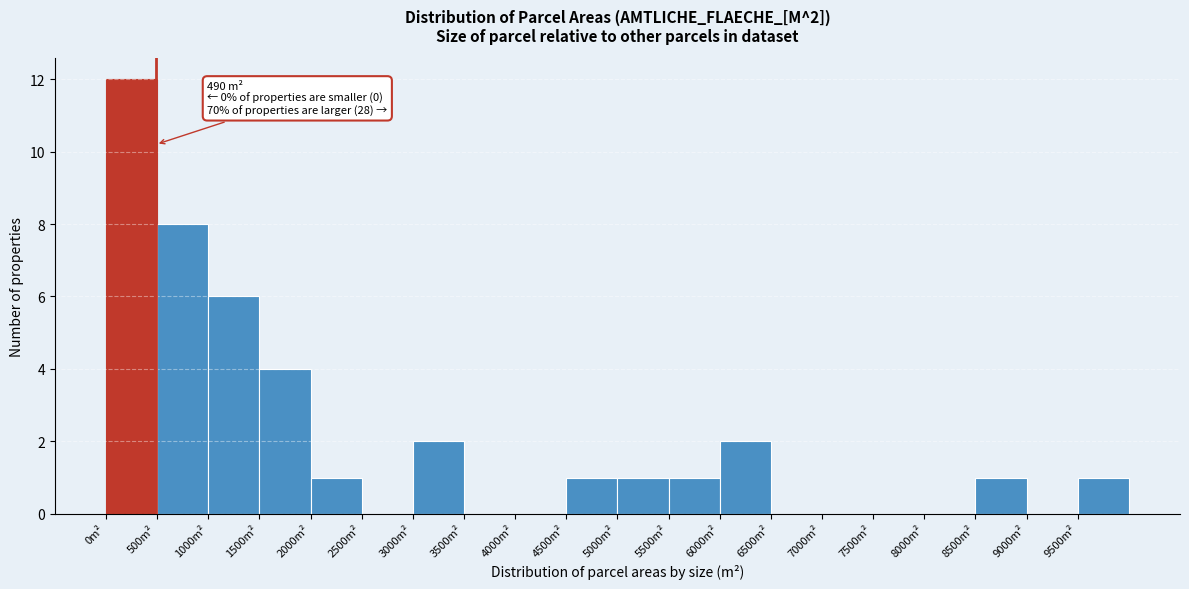

Which range on the x-axis has the tallest bar?

0 to 500